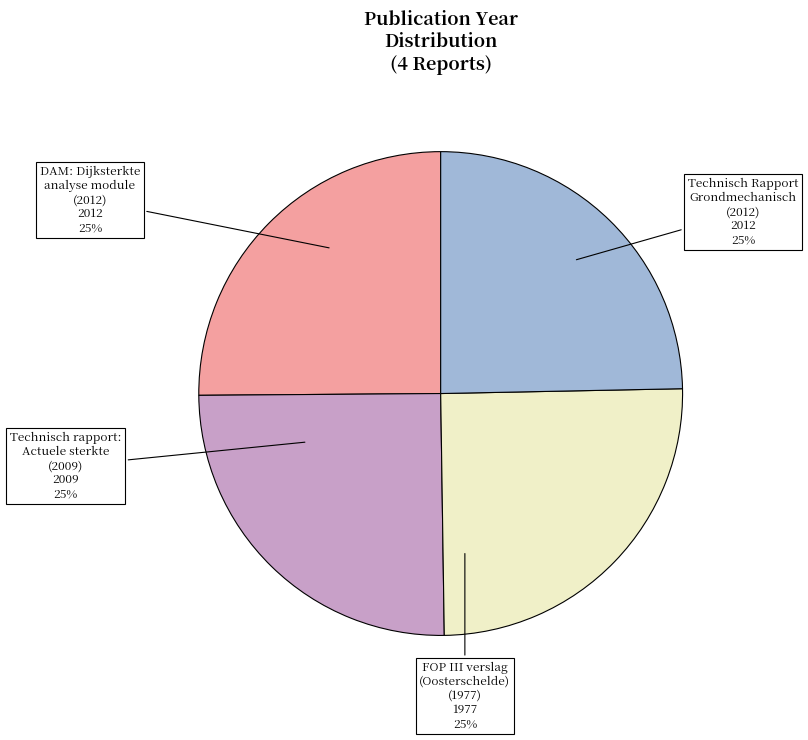

What is the ratio of the value at FOP III verslag (Oosterschelde) (1977) to the value at DAM: Dijksterkte analyse module (2012)?

1.0